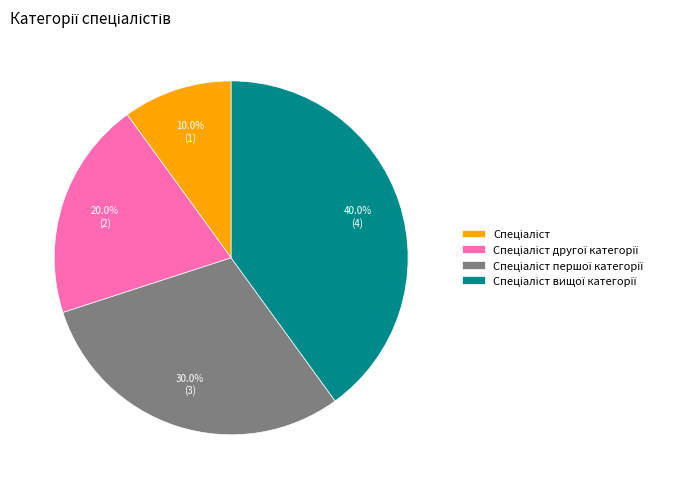

Count the number of slices in the pie.

4